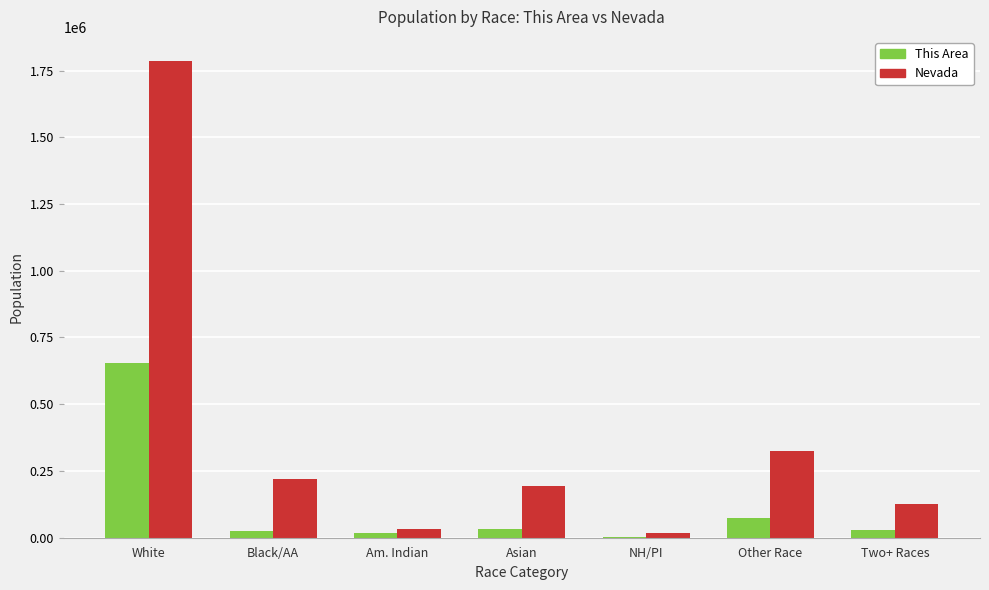

Are the bars grouped side by side (vs. stacked)?

Yes